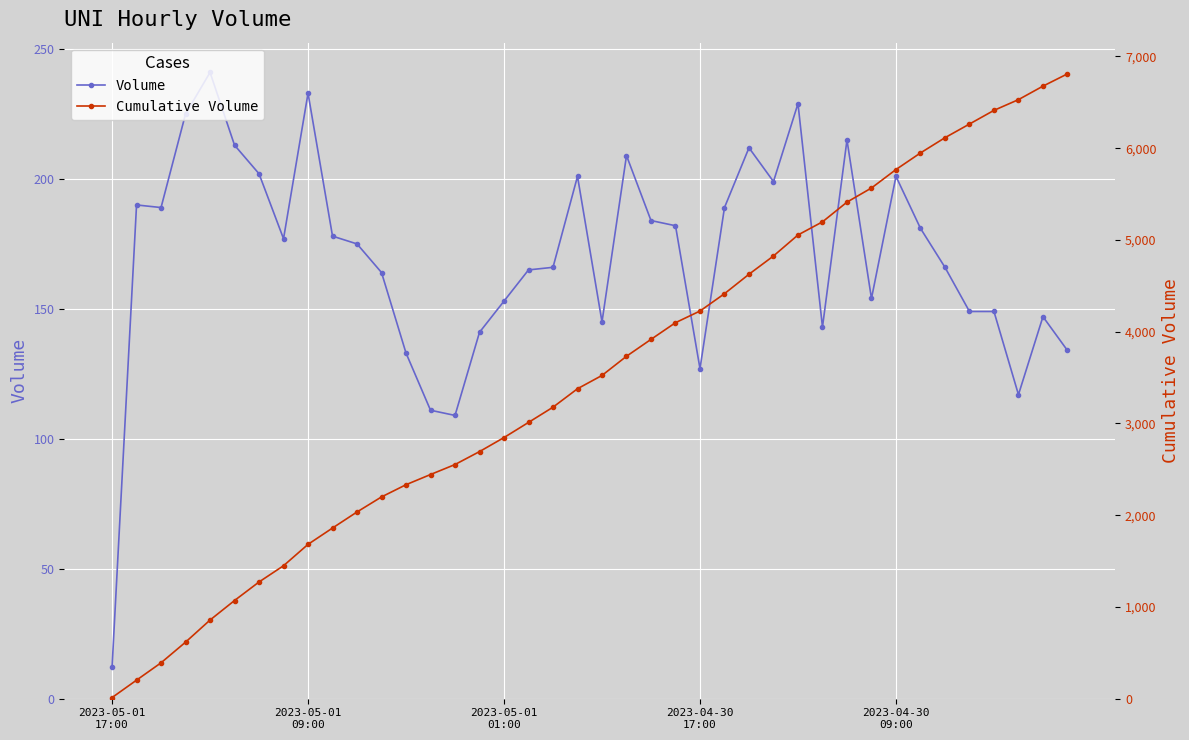

What are all the series names shown in the legend?

Volume, Cumulative Volume